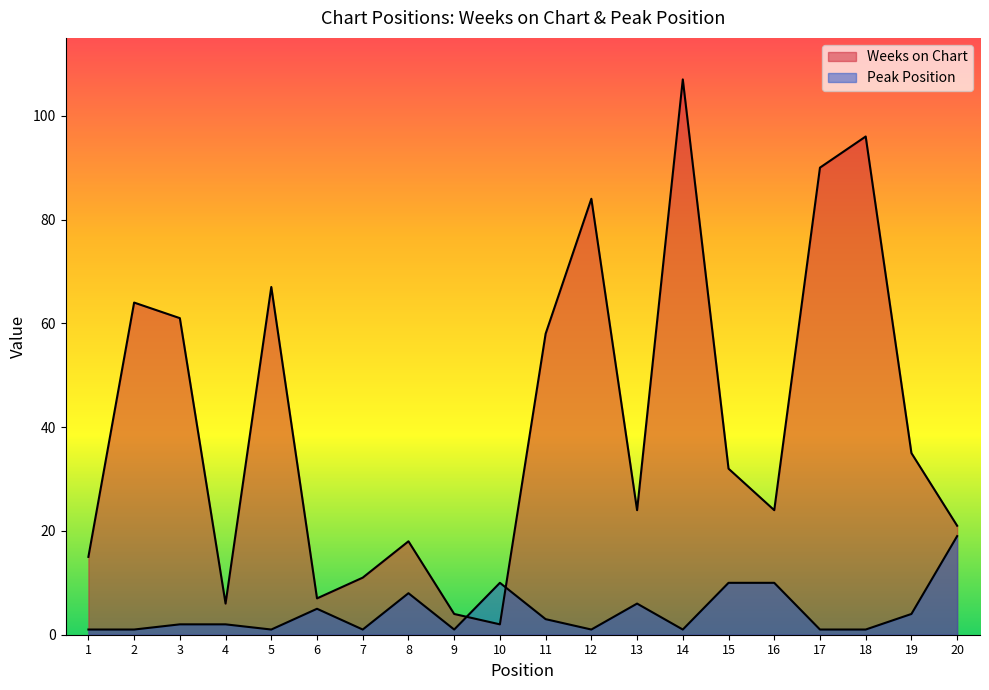

Which series has the largest range (max minus min)?

Weeks on Chart